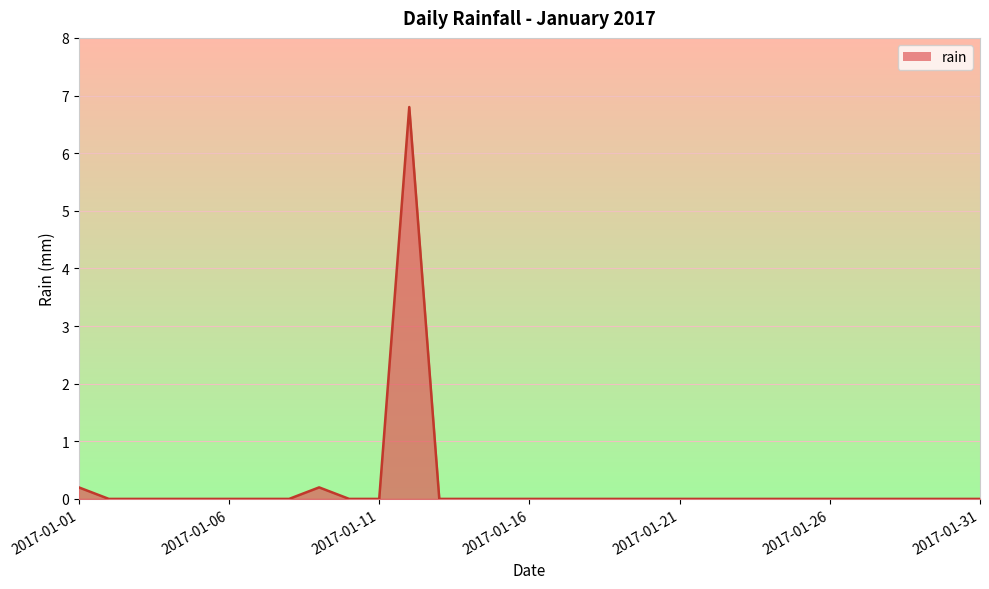

Does the chart display data point markers on the line(s)?

No